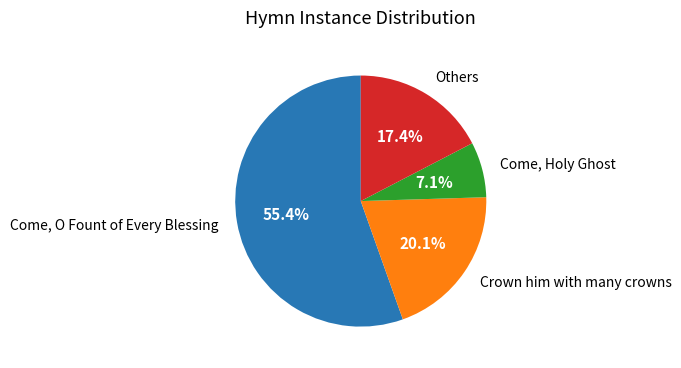

Is there a majority slice in this chart?

Yes